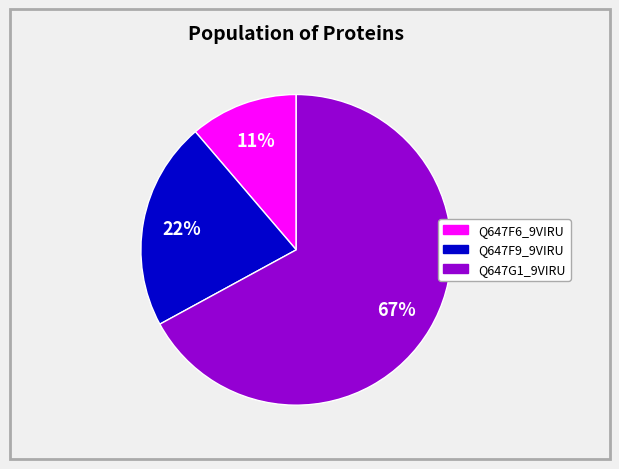

Which category has the biggest portion of the pie?

Q647G1_9VIRU